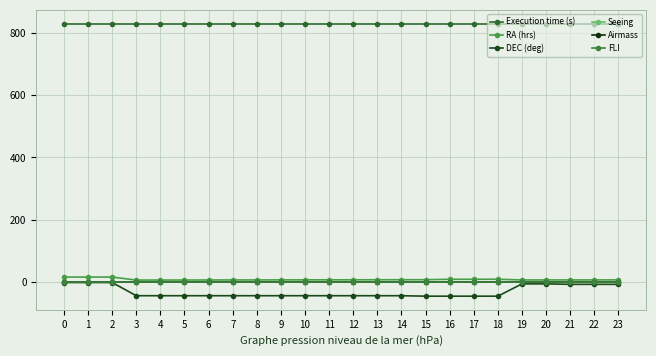

Which series has the widest spread of values?

DEC (deg)